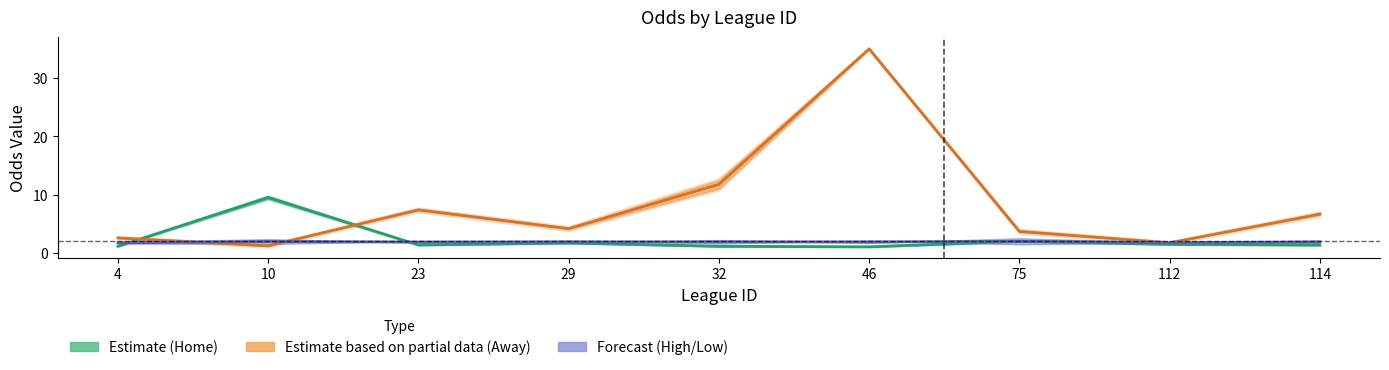

Reading left to right, list all the values displayed in this chart.

Estimate (Home): 1.1	9.5	1.3	1.7	1.1	1.0	2.0	1.4	1.3
Estimate based on partial data (Away): 2.6	1.2	7.4	4.2	11.8	35.0	3.7	1.7	6.7
Forecast (High/Low): 1.7	1.9	1.9	1.9	1.9	1.9	2.0	1.8	1.9